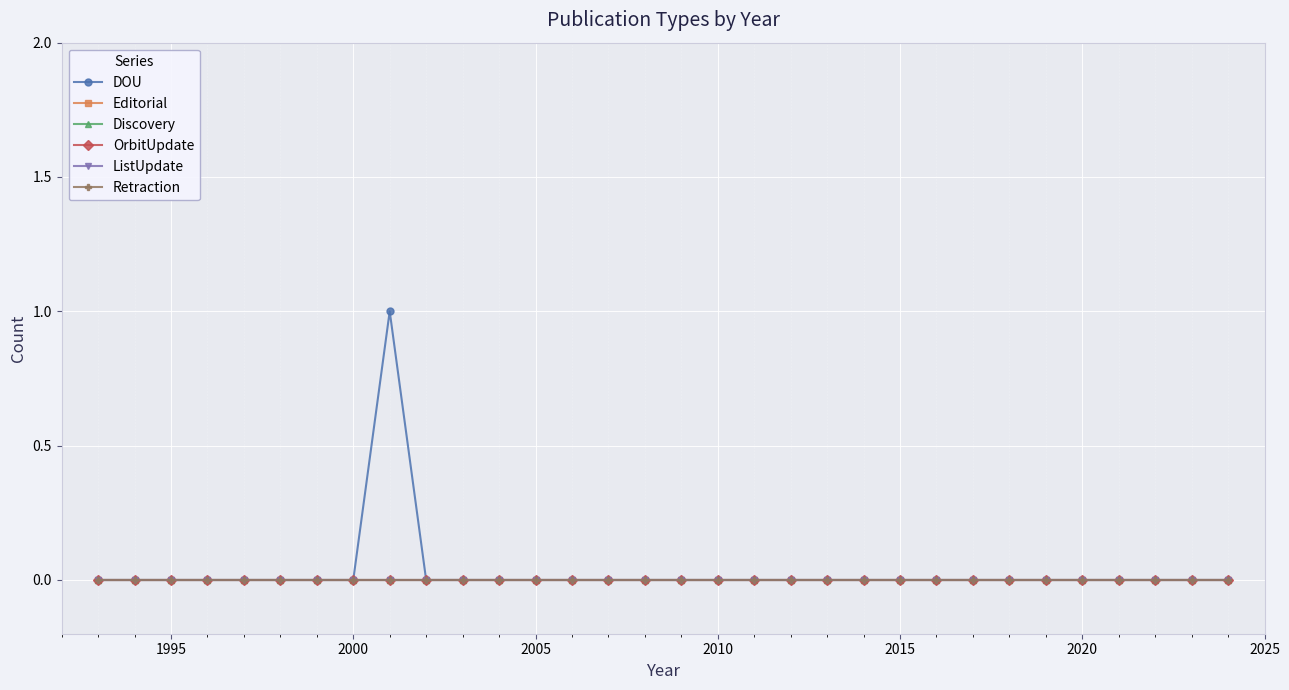

True or false: Editorial has more than 0 points higher than both neighbors.

False